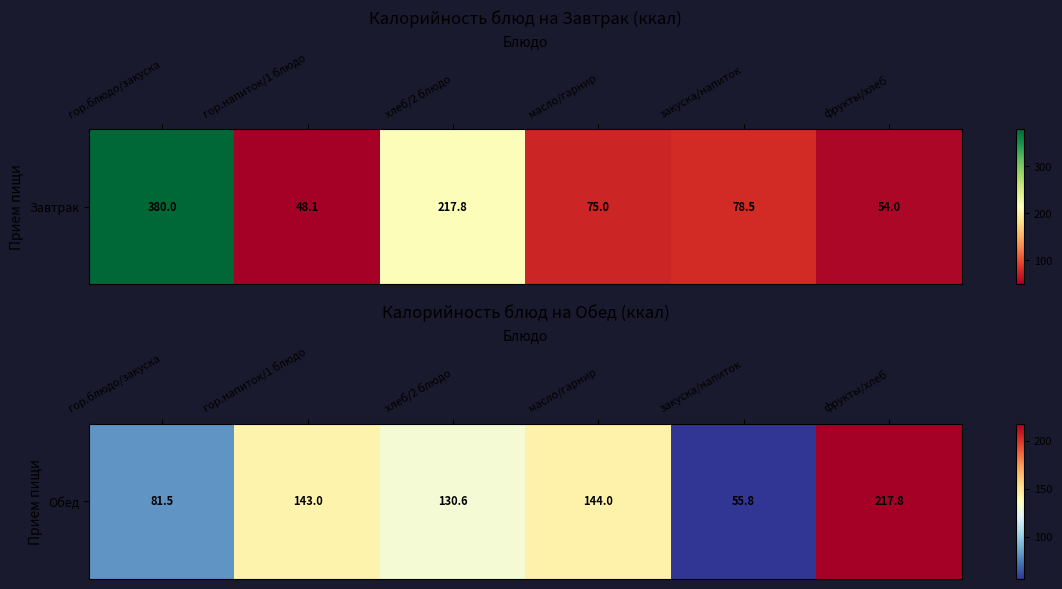

The value at фрукты/хлеб is 217.8. True or false?

True